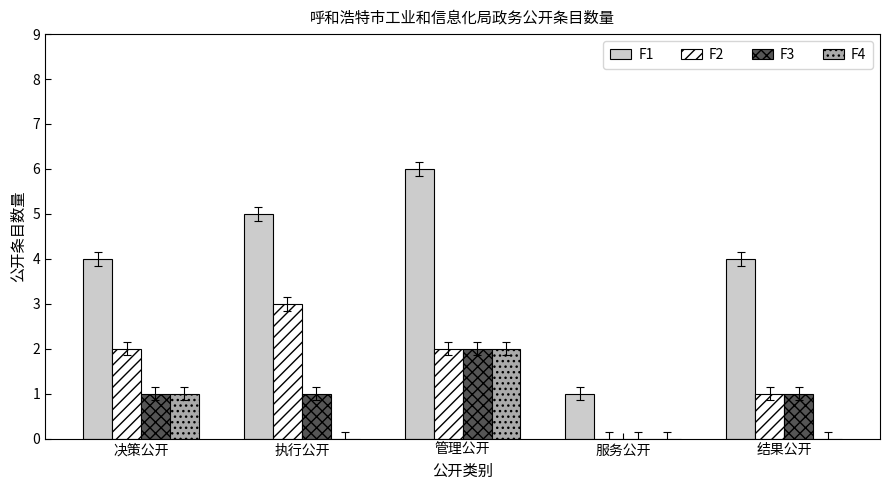

The value of F3 at 决策公开 is 1. True or false?

True